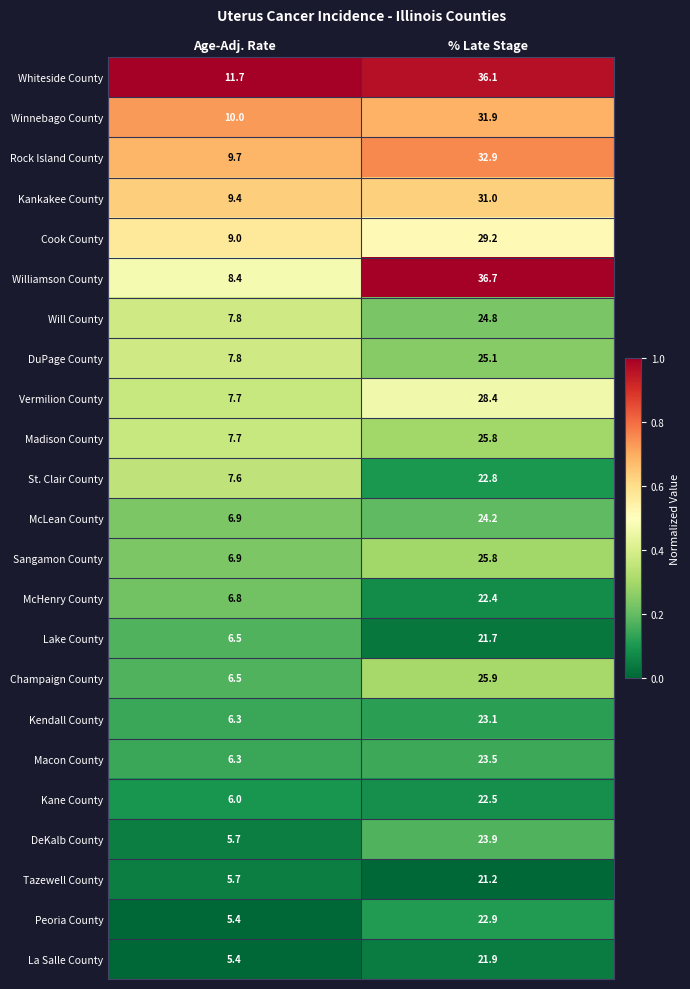

What is the approximate value of Macon County at Age-Adj. Rate?

6.3